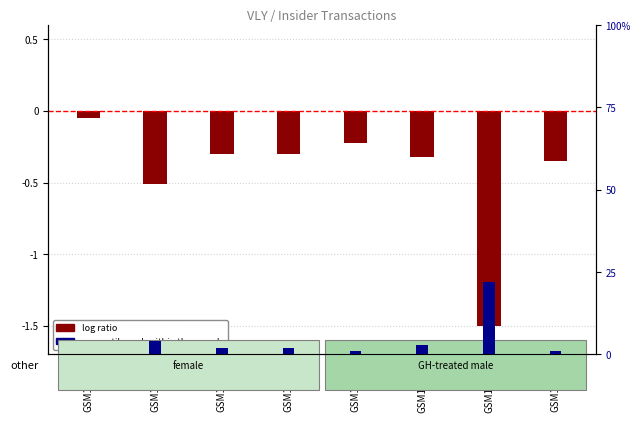

How many bars are there in each group?

2